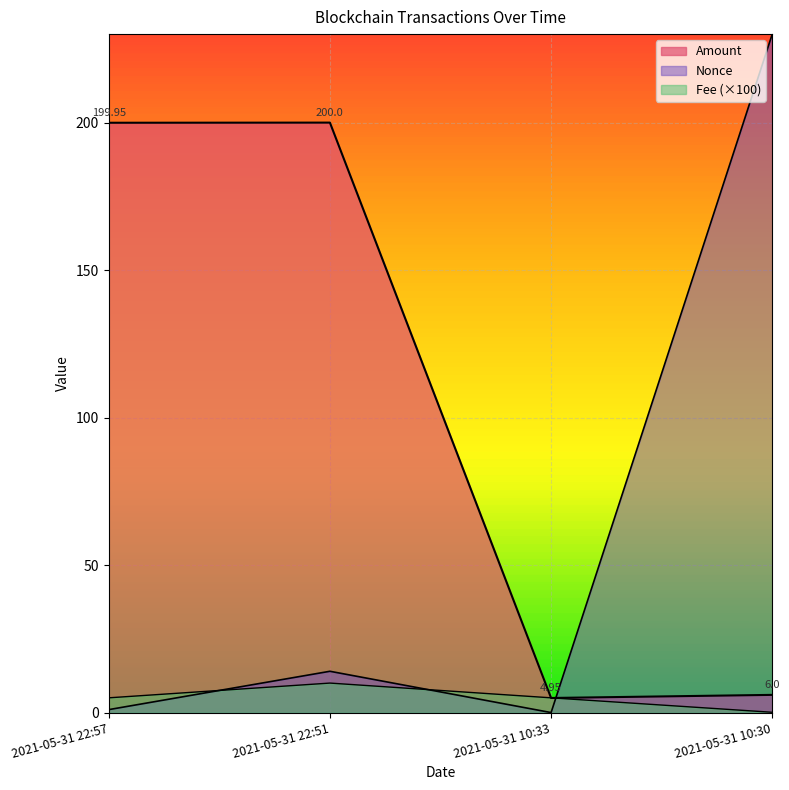

How many categories are shown in the chart?

4